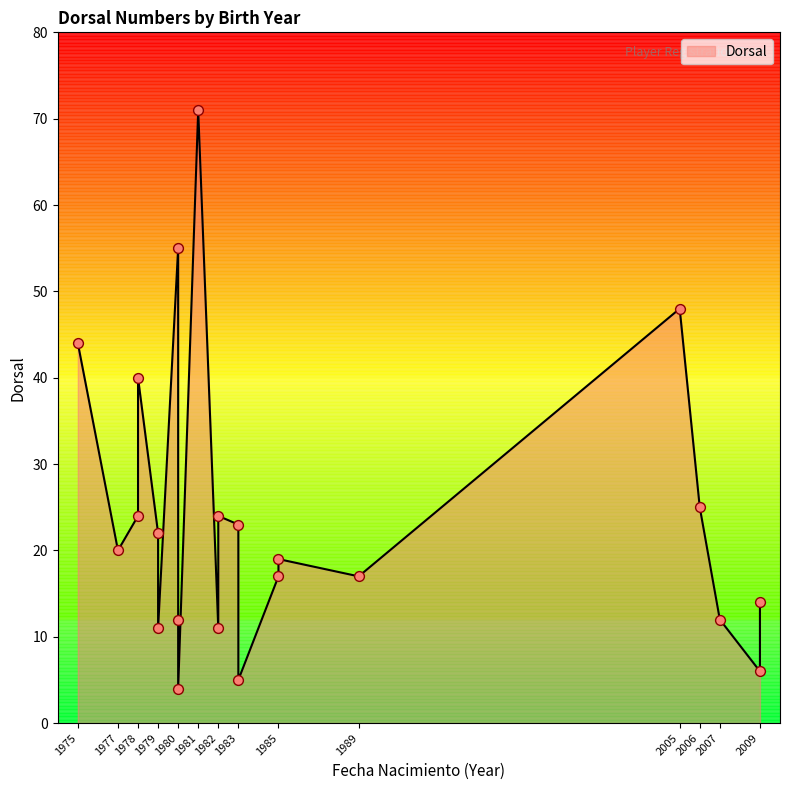

What is the change in value from 1985 to 2007?

-7